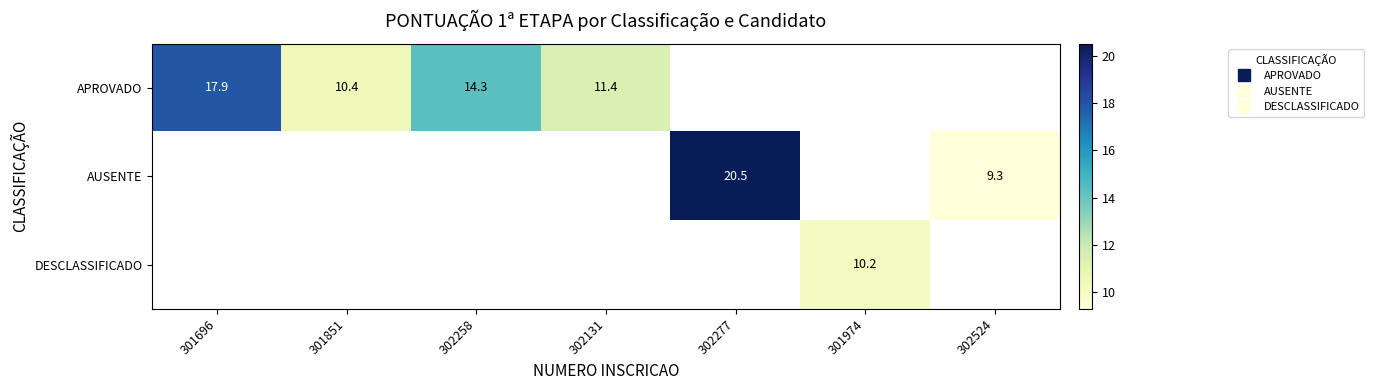

Which has a higher value, 302131 or 302258?

302258